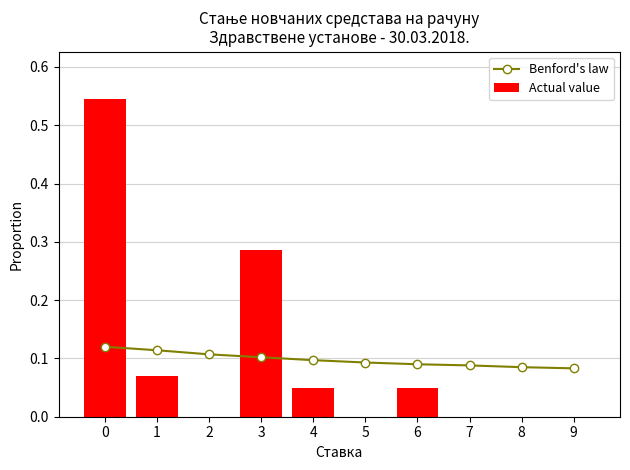

How many data points does each series have?

10